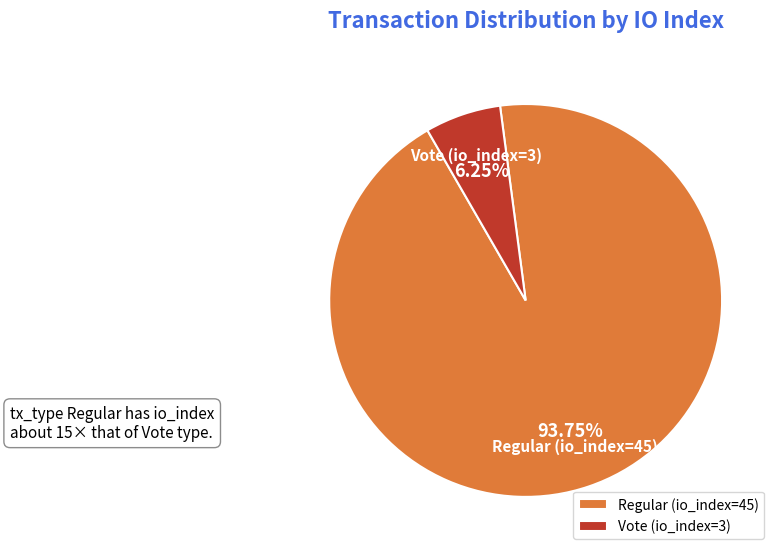

Rank the categories by value from highest to lowest.

Regular (io_index=45), Vote (io_index=3)